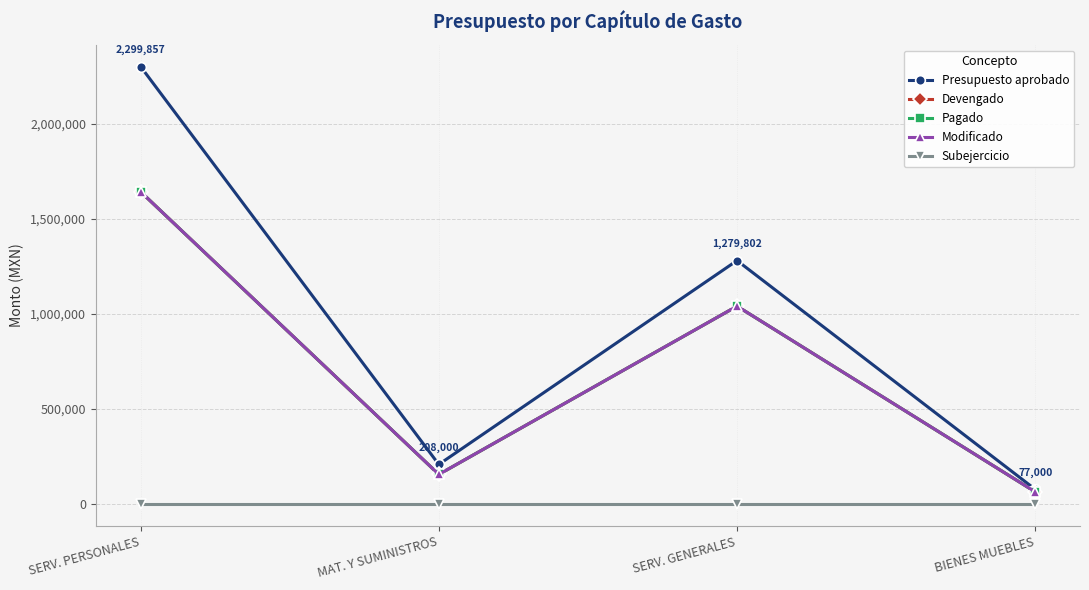

What is the spread (max minus min) of values at SERV. PERSONALES?

2299857